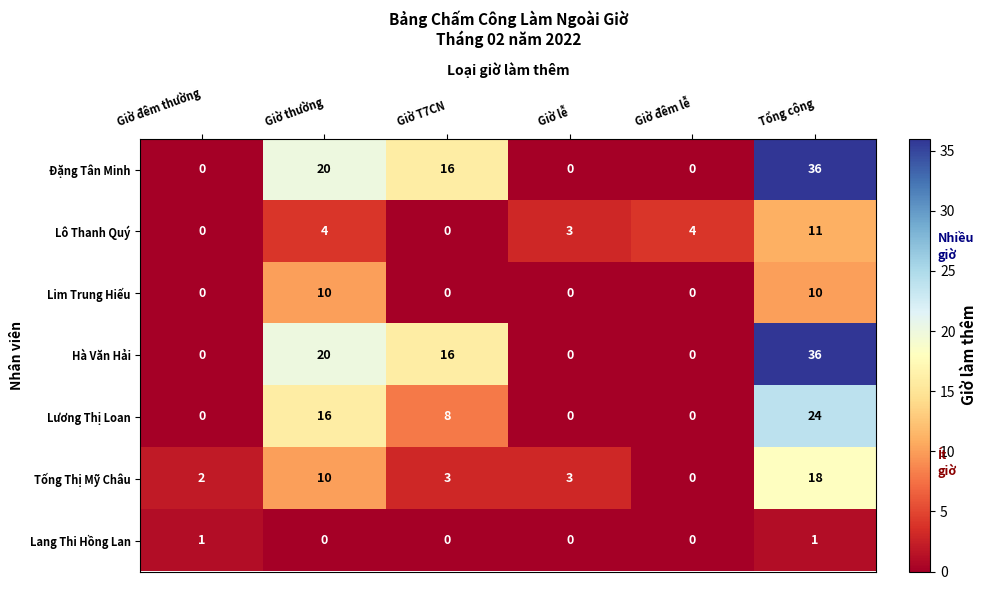

Is it true that Lương Thị Loan equals 16 at Giờ thường?

True